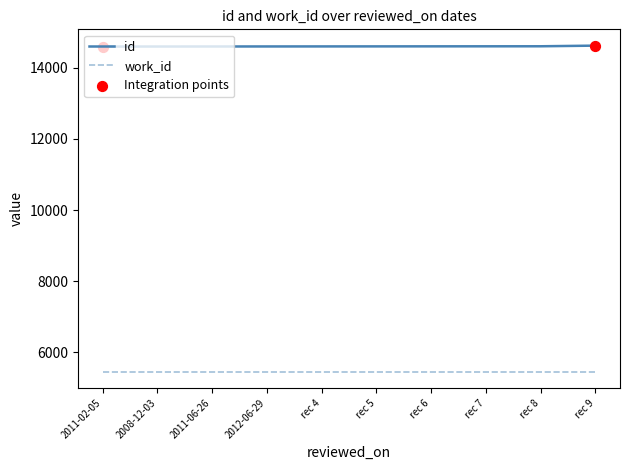

What is the spread (max minus min) of values at 2011-02-05?

9135